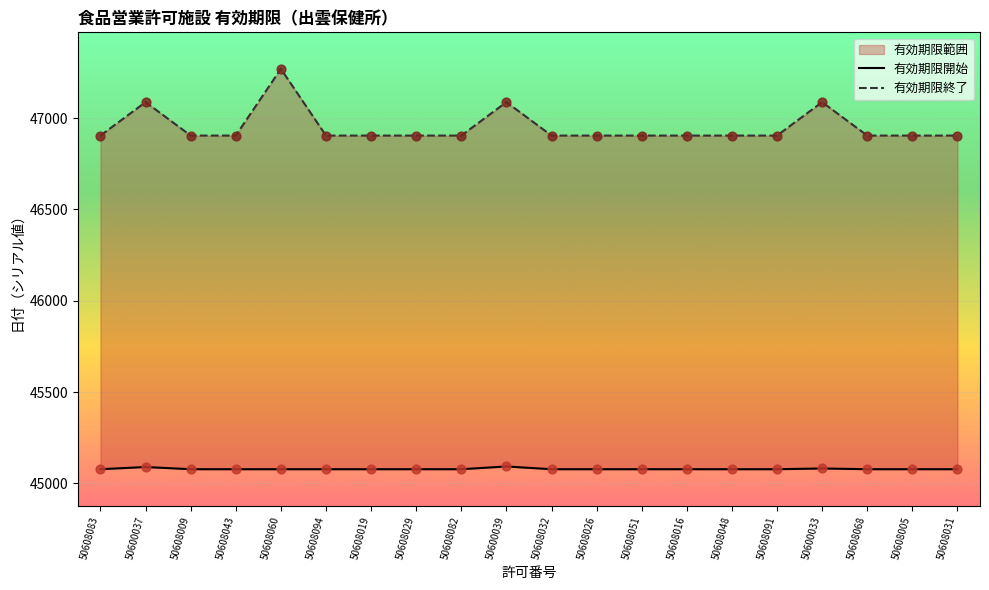

Is the value of 有効期限開始 at 50608026 greater than the value of 有効期限終了 at 50600033?

No